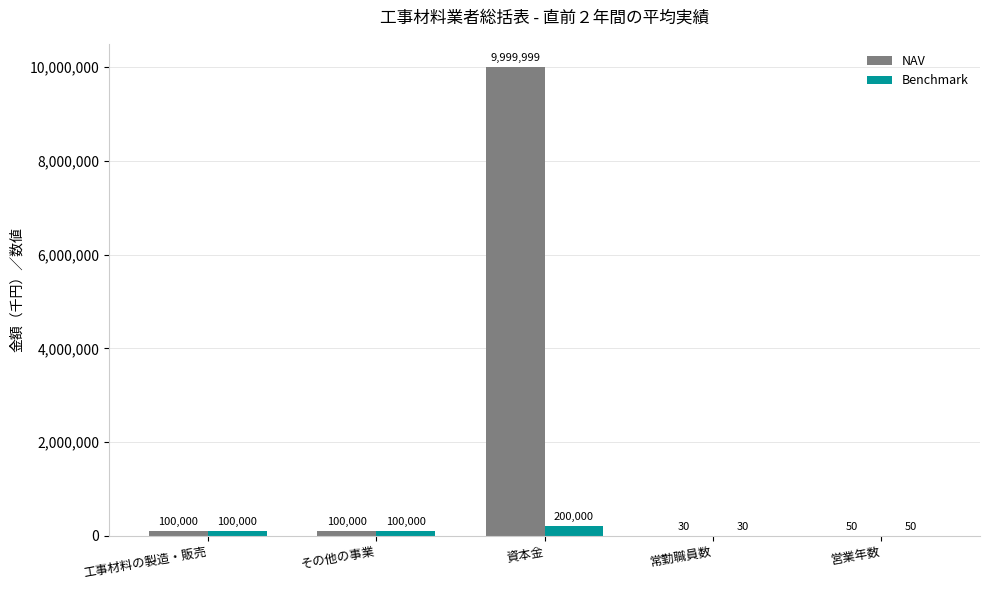

What is the maximum value for Benchmark?

200000